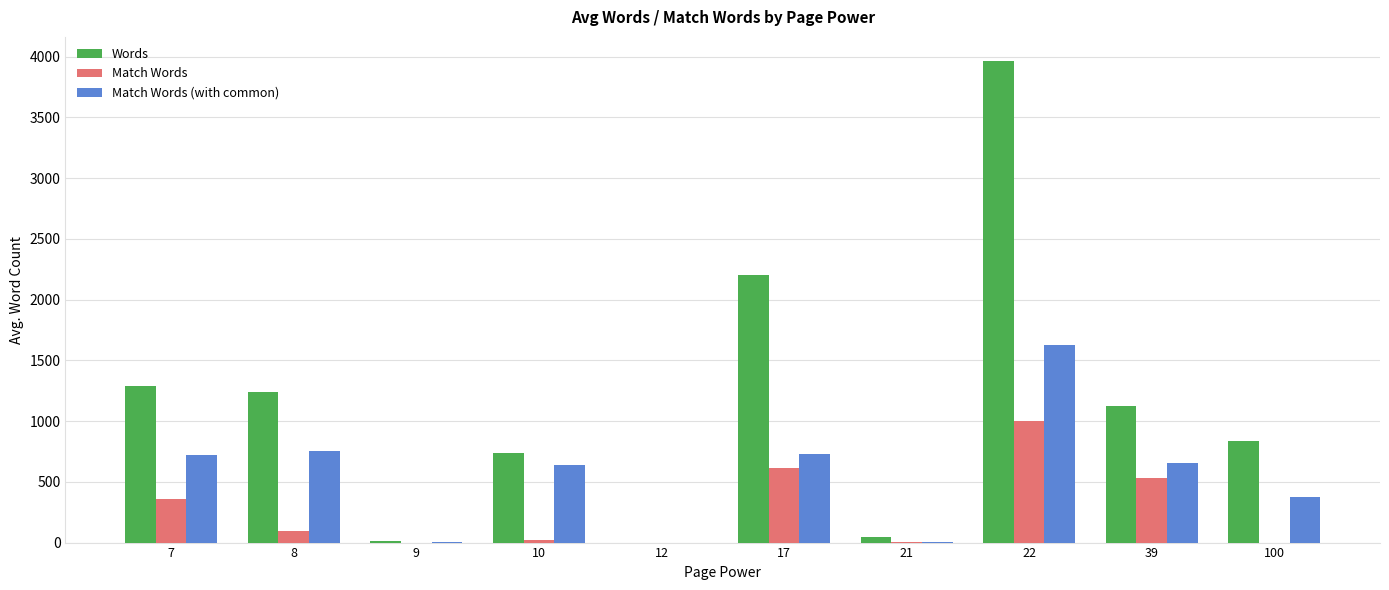

Which series has the largest total across all categories?

Words